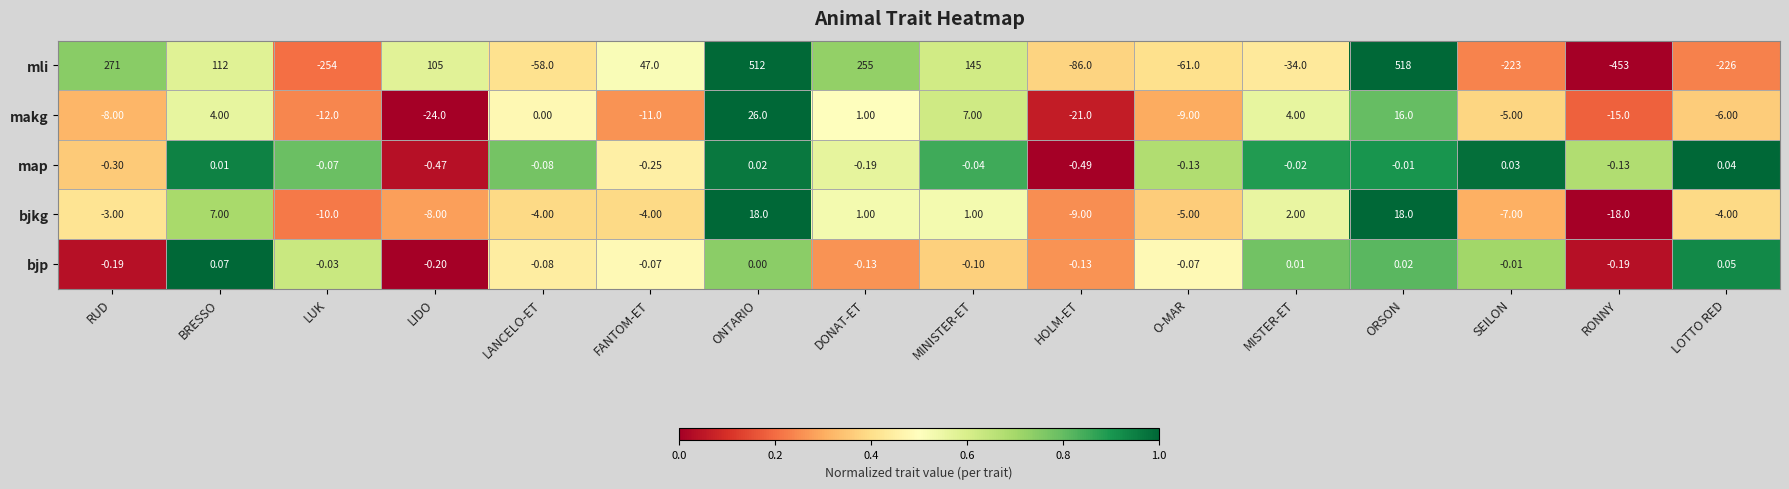

How many data points in makg are above -5?

7